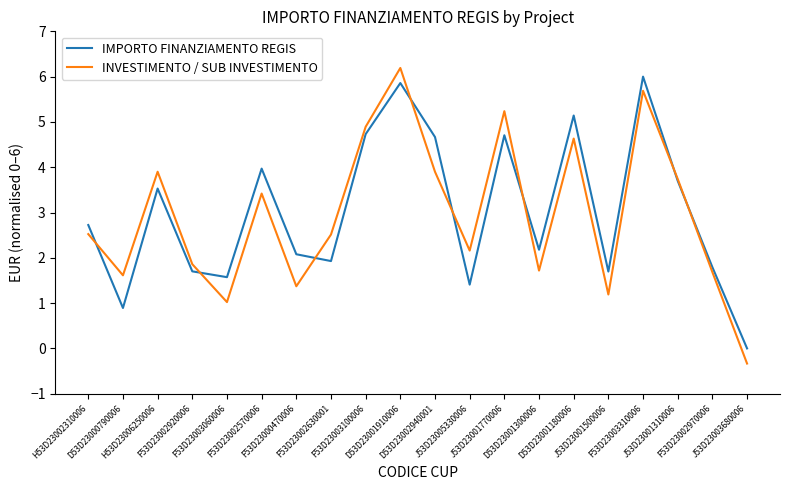

At which category is the sum across all series the highest?

D53D23001910006